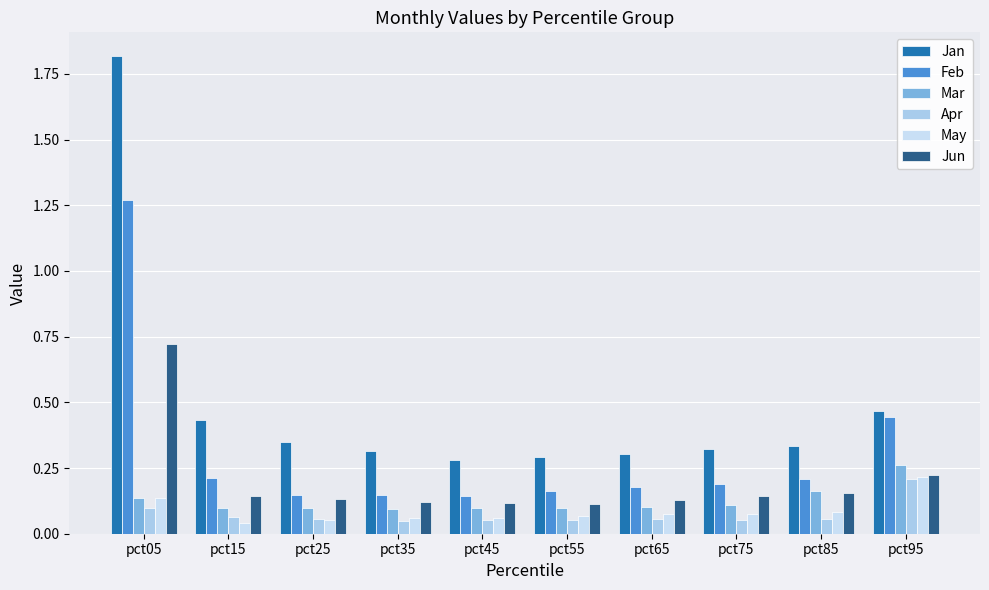

How many categories are shown in the chart?

10